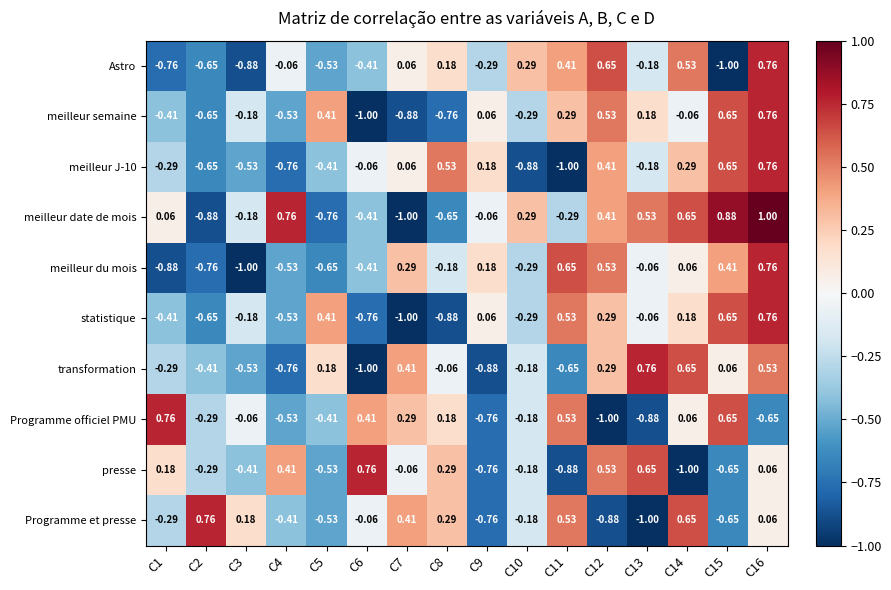

Which series has the largest total across all categories?

meilleur date de mois